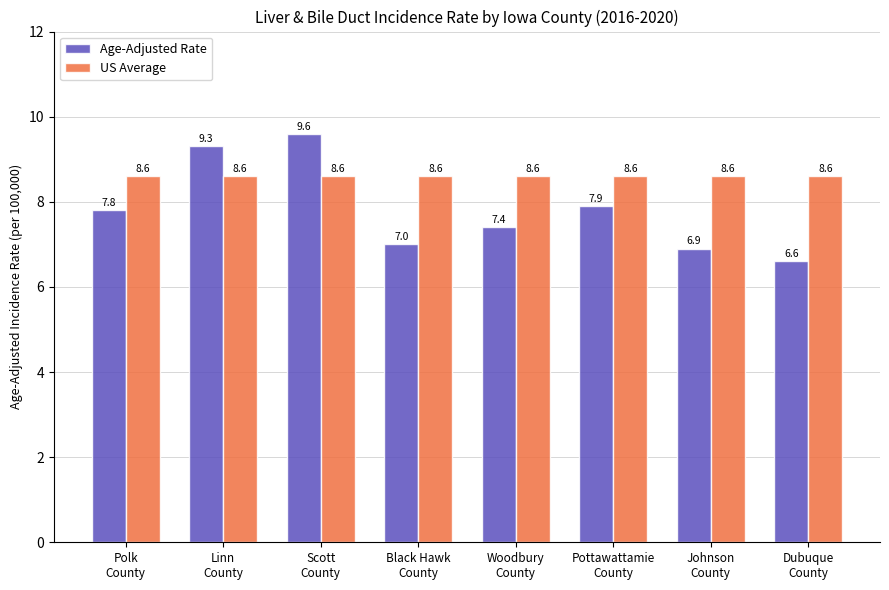

What is the label of the 7th bar from the left?

Johnson
County